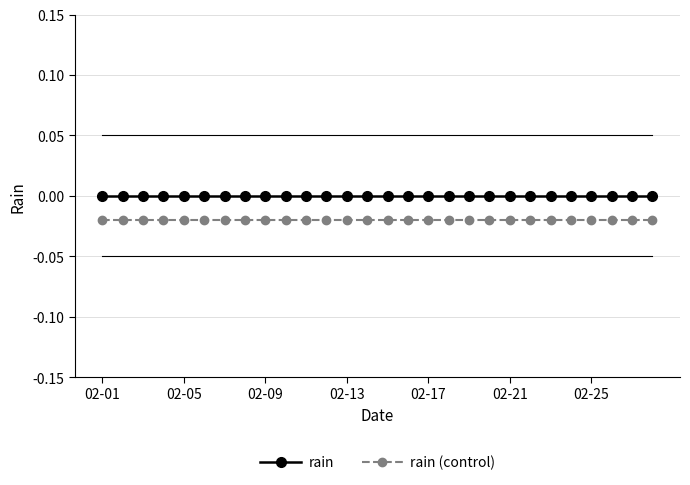

How many series are shown in this chart?

2